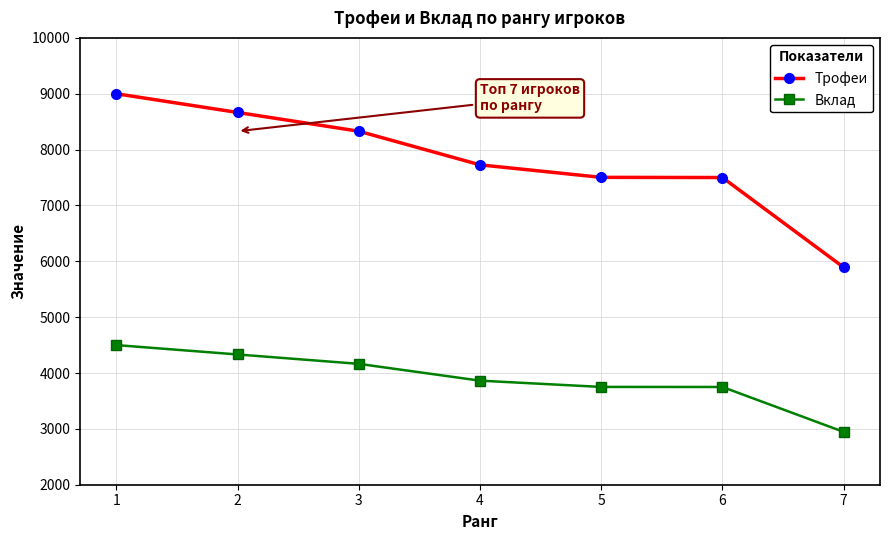

Count the number of data series in this chart.

2